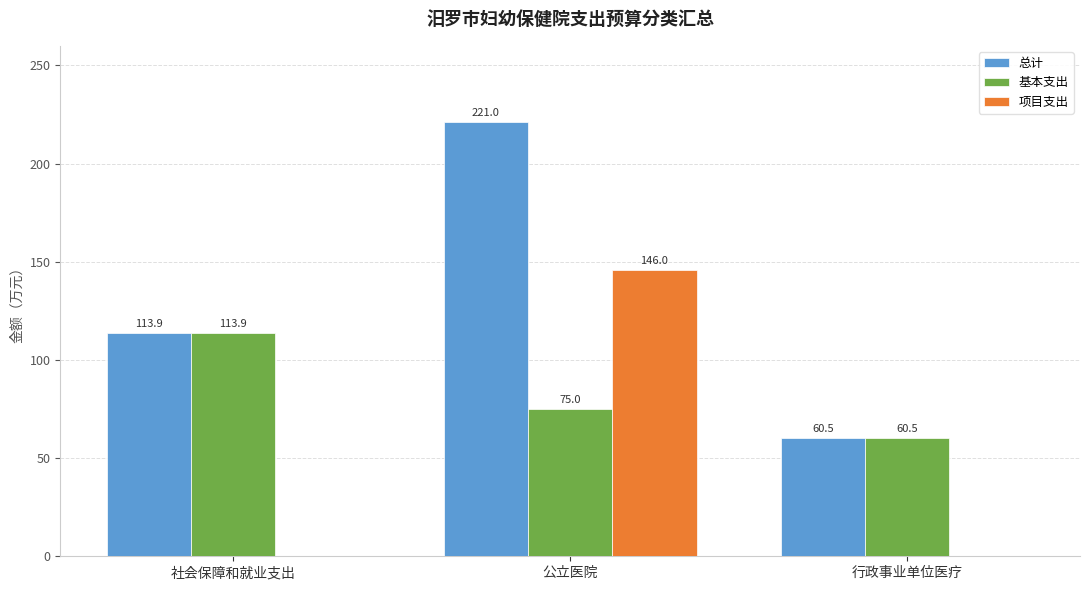

How many distinct data groups are displayed?

3